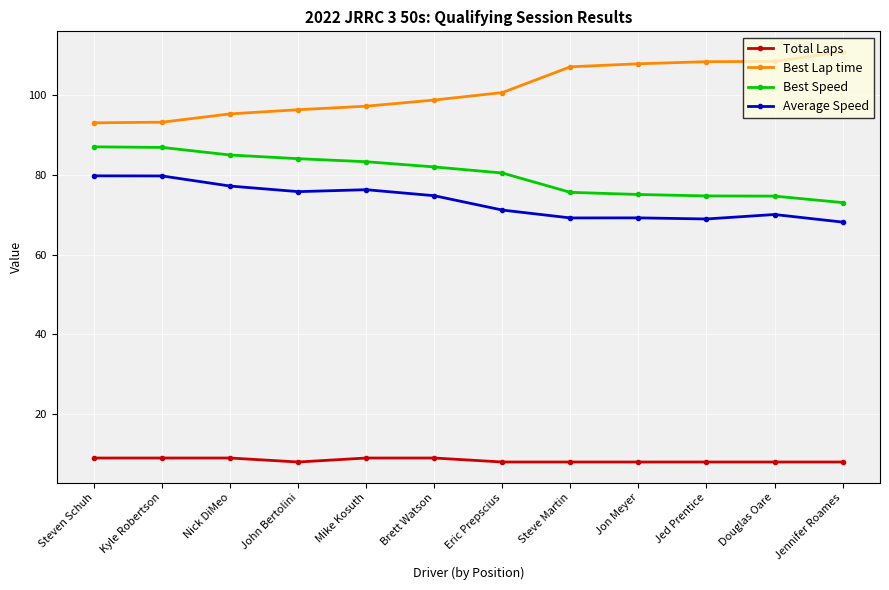

Is the value of Best Speed at Eric Prepscius greater than the value of Best Lap time at Jon Meyer?

No